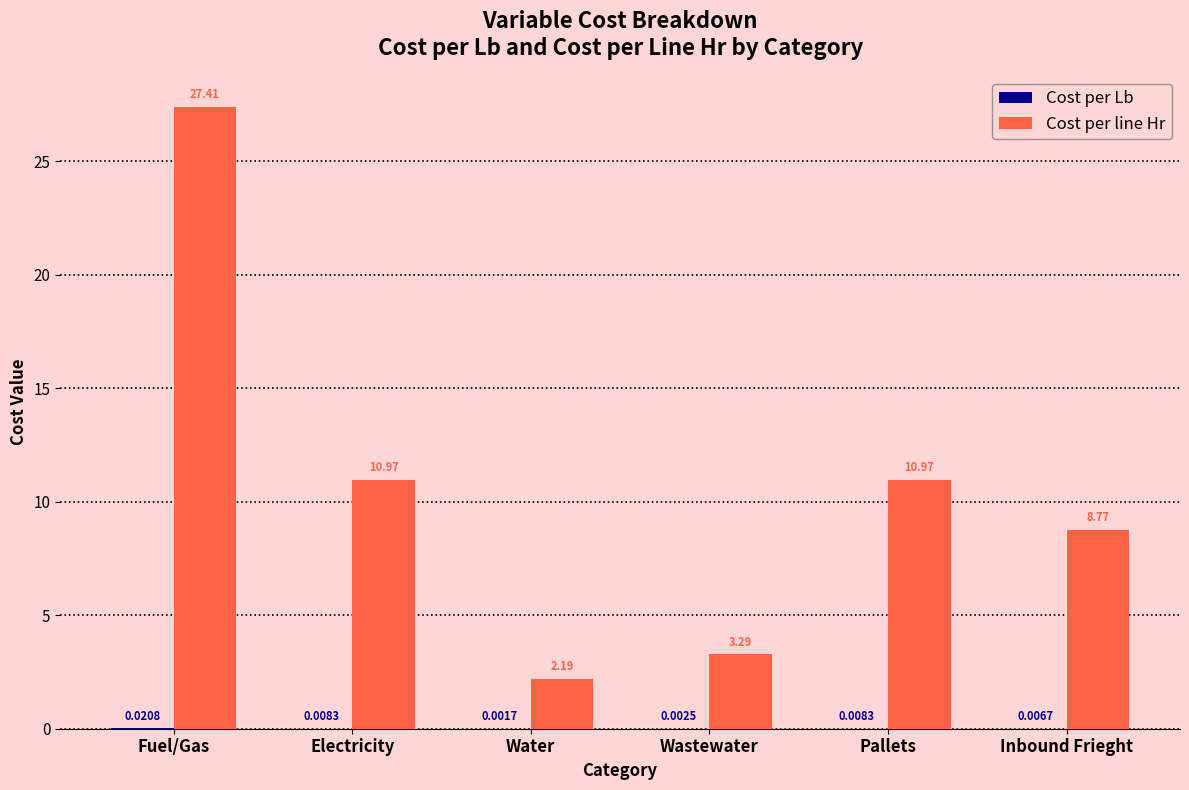

Between Wastewater and Pallets, which series saw the biggest shift?

Cost per line Hr